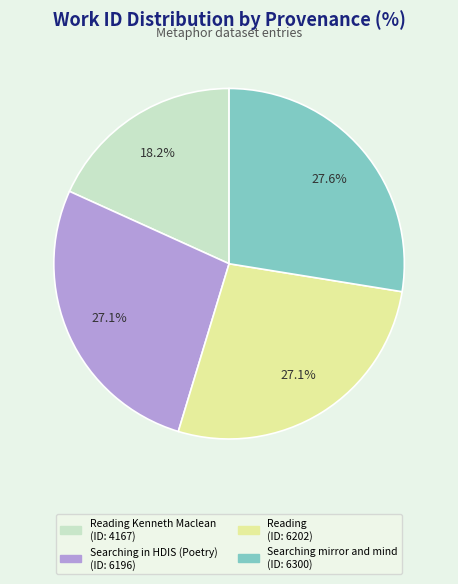

Is there any slice that represents more than half of the pie?

No